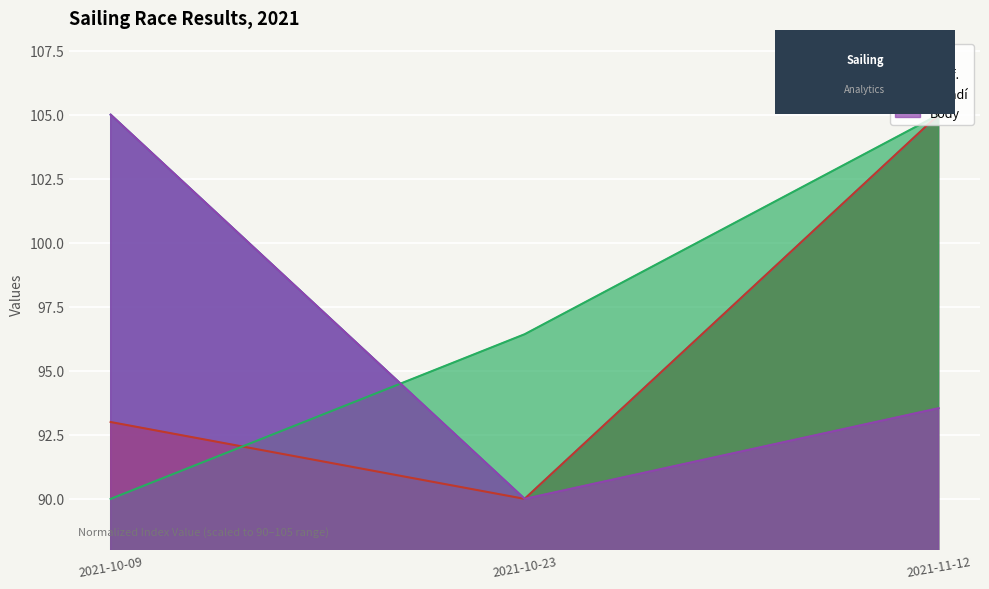

Reading left to right, what are all the values shown in this chart?

CTL: 2021-10-09=105.0	2021-10-23=90.0	2021-11-12=105.0
Koef.: 2021-10-09=93.0	2021-10-23=90.0	2021-11-12=105.0
Pořadí: 2021-10-09=90.0	2021-10-23=96.4	2021-11-12=105.0
Body: 2021-10-09=105.0	2021-10-23=90.0	2021-11-12=93.5